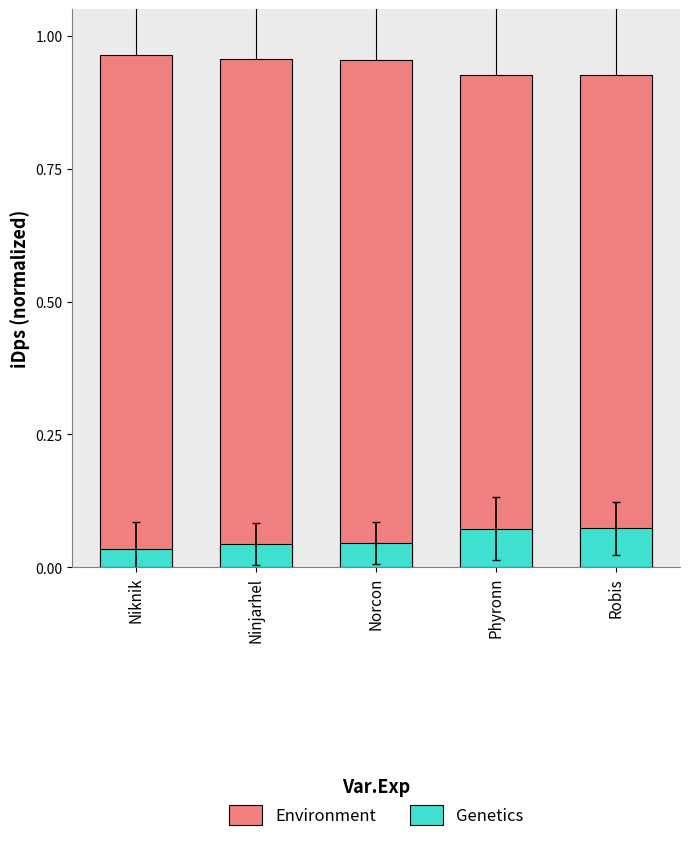

At which label is Environment closest to 0?

Robis